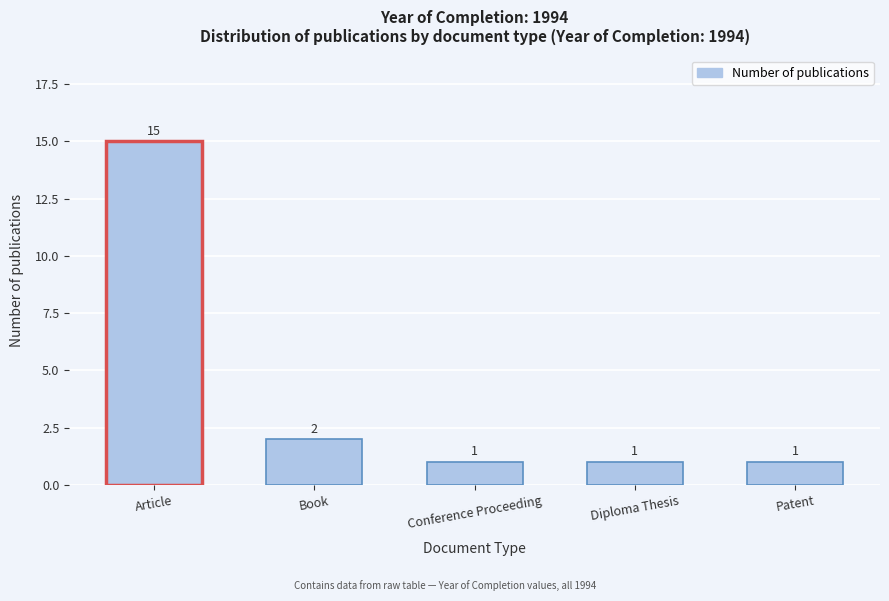

Reading left to right, transcribe all the data shown in this chart.

Article=15	Book=2	Conference Proceeding=1	Diploma Thesis=1	Patent=1